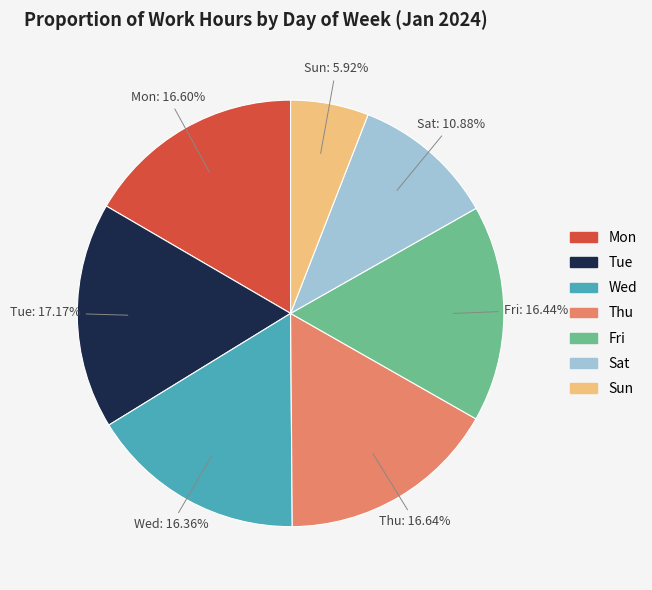

To the nearest percent, what percentage of the pie is Wed?

16%